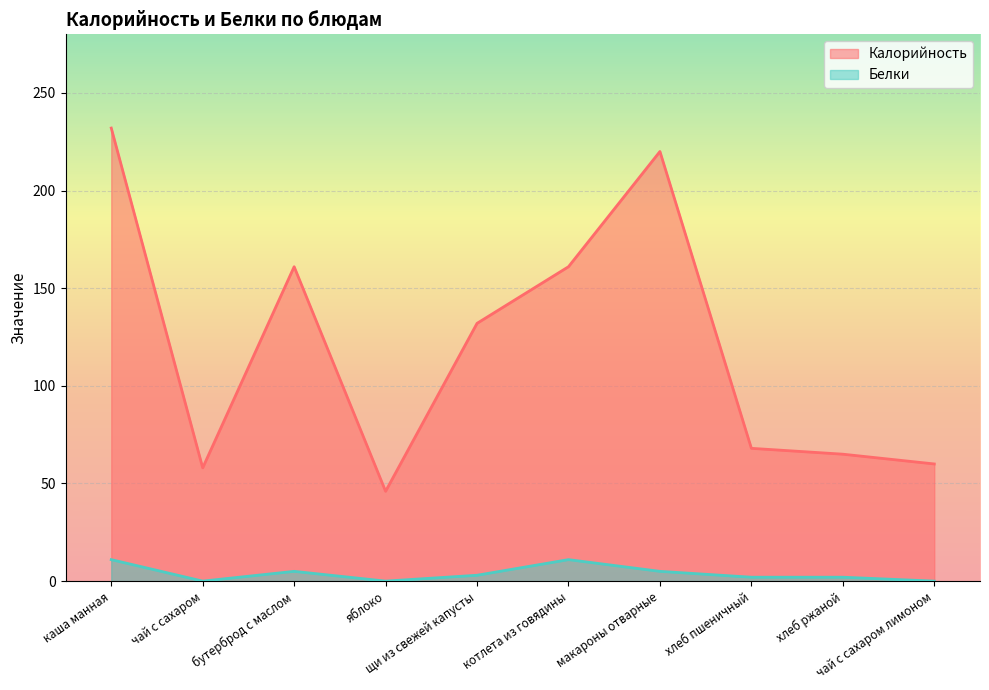

Reading left to right, transcribe all the data shown in this chart.

Калорийность: каша манная=232	чай с сахаром=58	бутерброд с маслом=161	яблоко=46	щи из свежей капусты=132	котлета из говядины=161	макароны отварные=220	хлеб пшеничный=68	хлеб ржаной=65	чай с сахаром лимоном=60
Белки: каша манная=11	чай с сахаром=0	бутерброд с маслом=5	яблоко=0	щи из свежей капусты=3	котлета из говядины=11	макароны отварные=5	хлеб пшеничный=2	хлеб ржаной=2	чай с сахаром лимоном=0